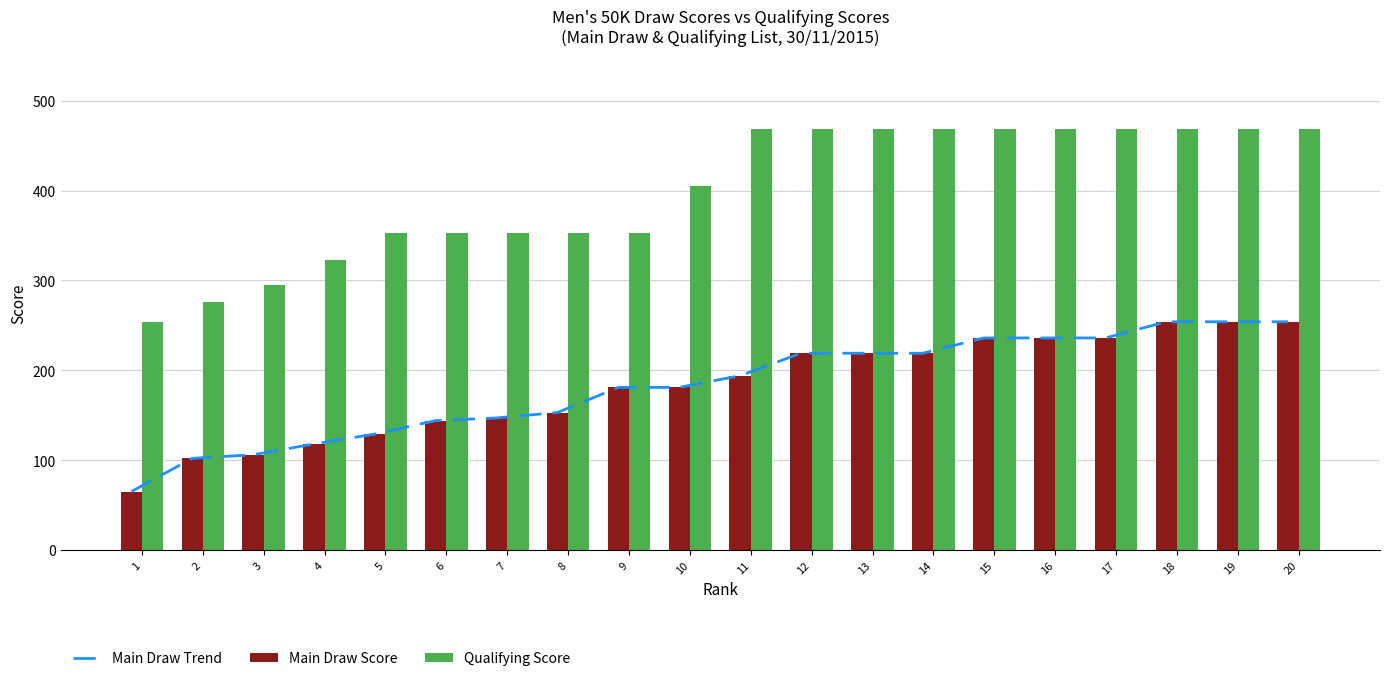

Rank the series by their maximum value, from lowest to highest.

Main Draw Trend, Main Draw Score, Qualifying Score